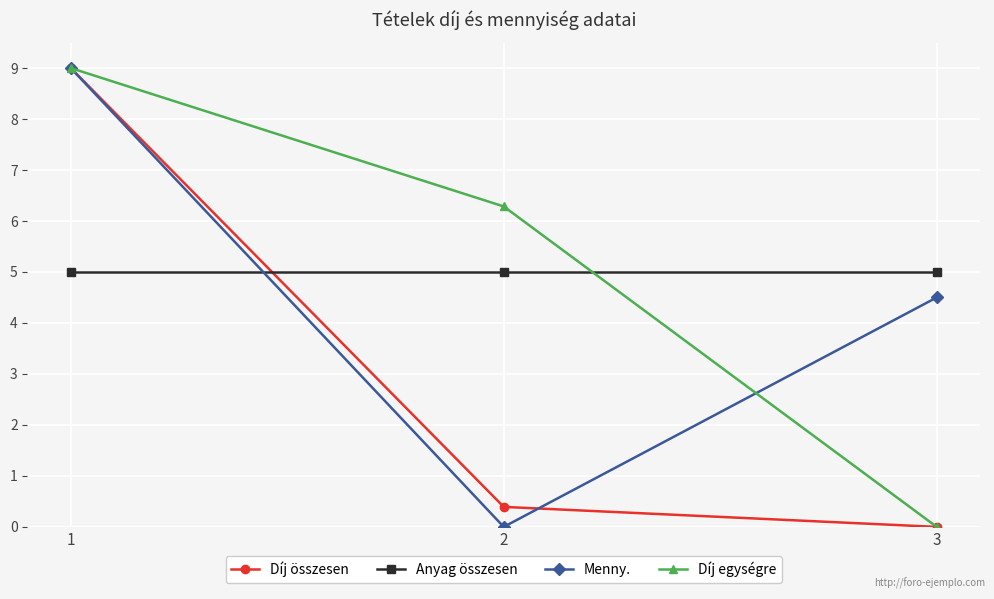

Does the chart display data point markers on the line(s)?

Yes